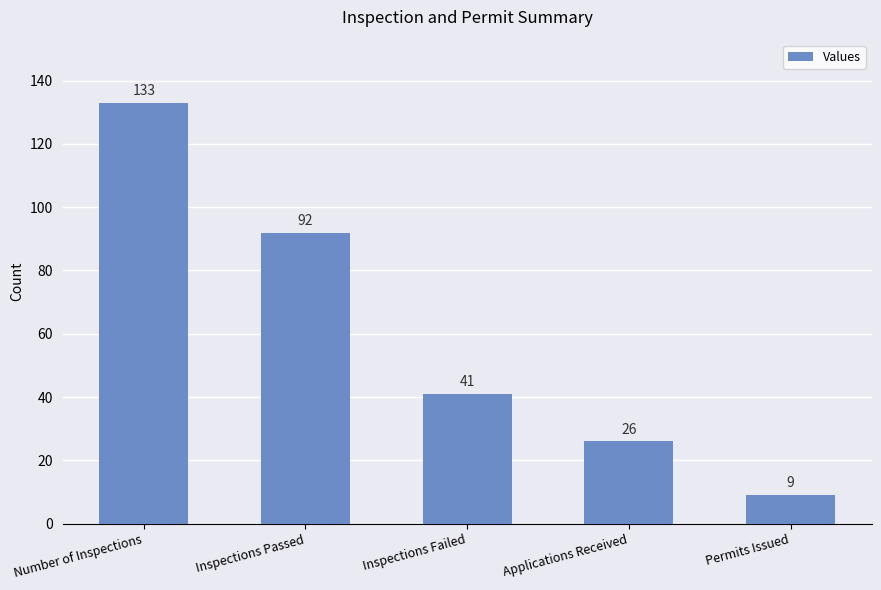

What is the sum of all values?

301